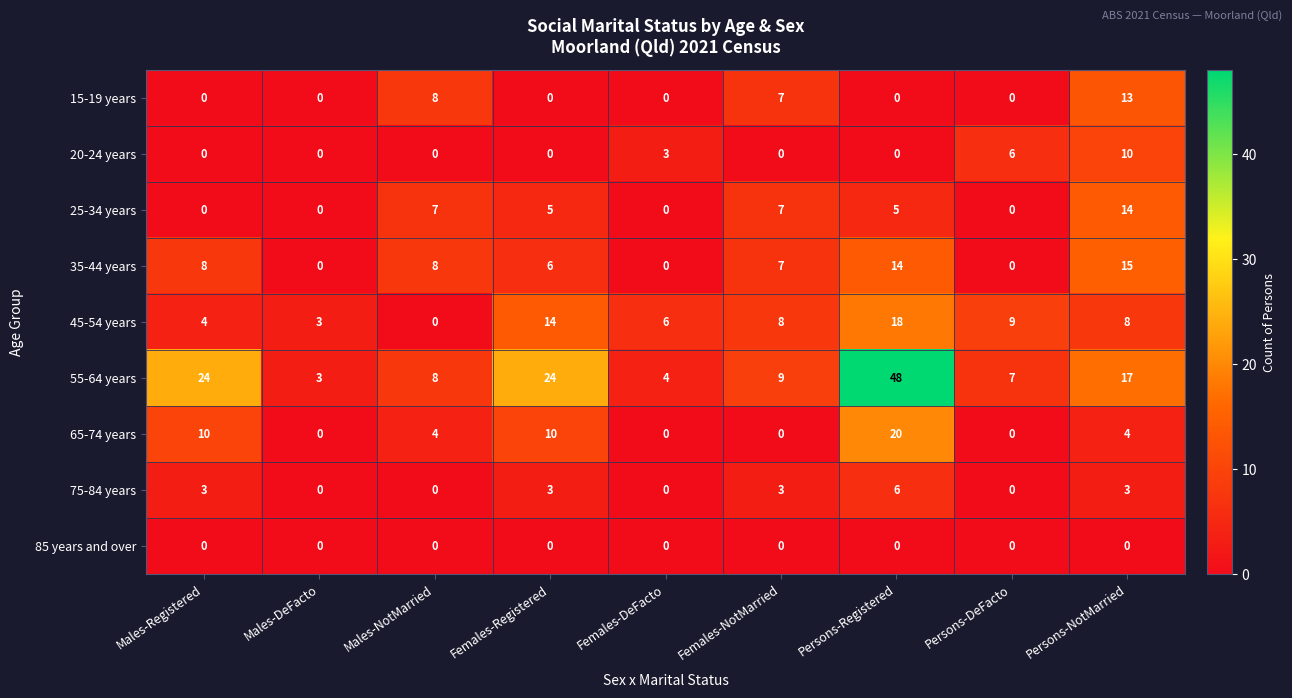

At which category is the sum across all series the highest?

Persons-Registered